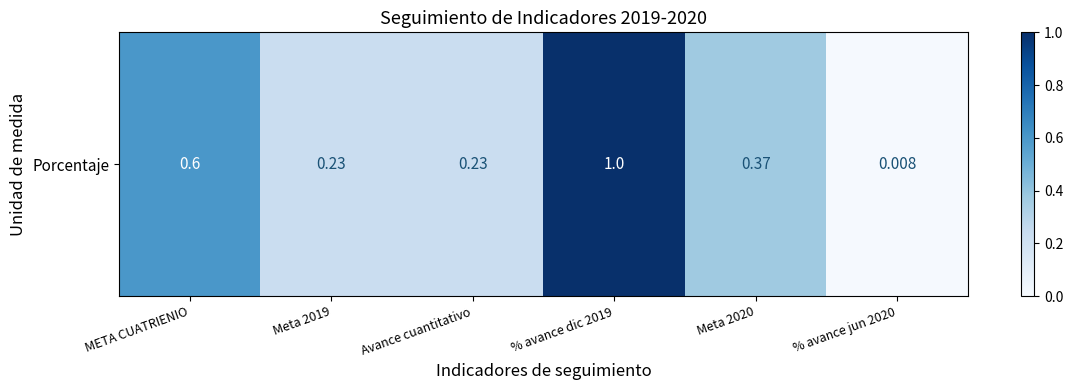

What is the change in value from Avance cuantitativo to % avance jun 2020?

-0.2